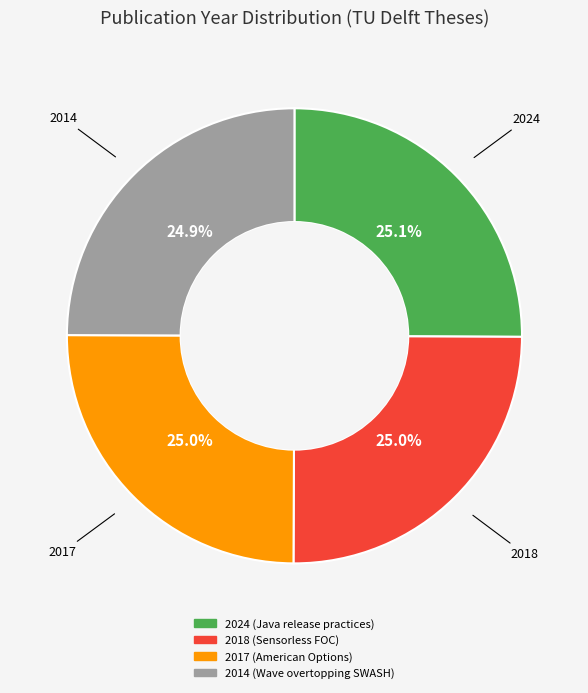

Is 2017 (American Options) the majority of the pie?

No